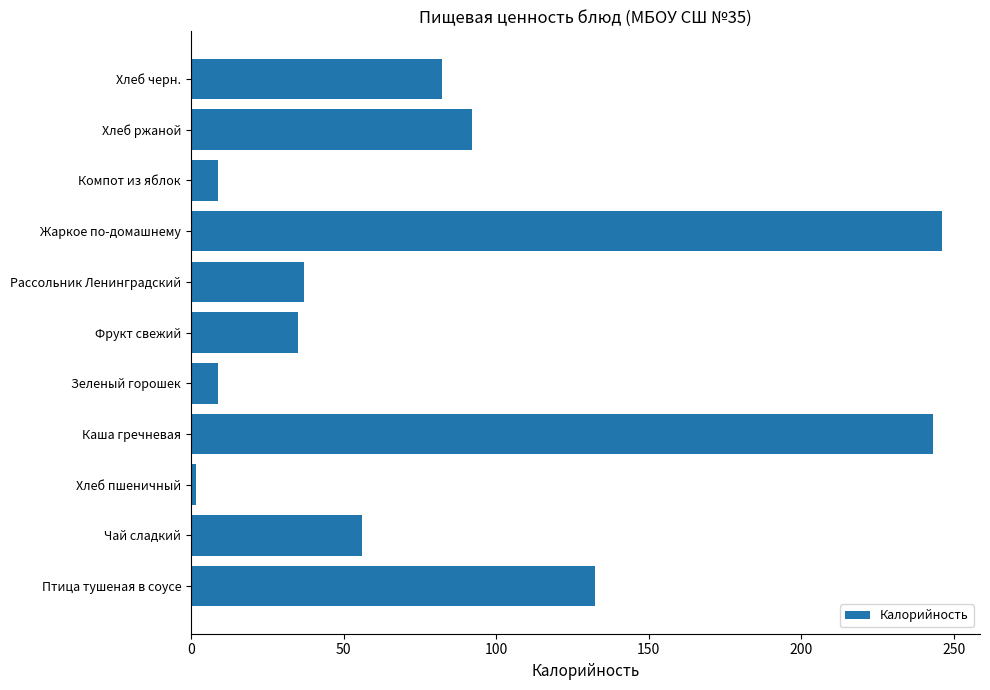

What is the change in value from Фрукт свежий to Жаркое по-домашнему?

+211.2